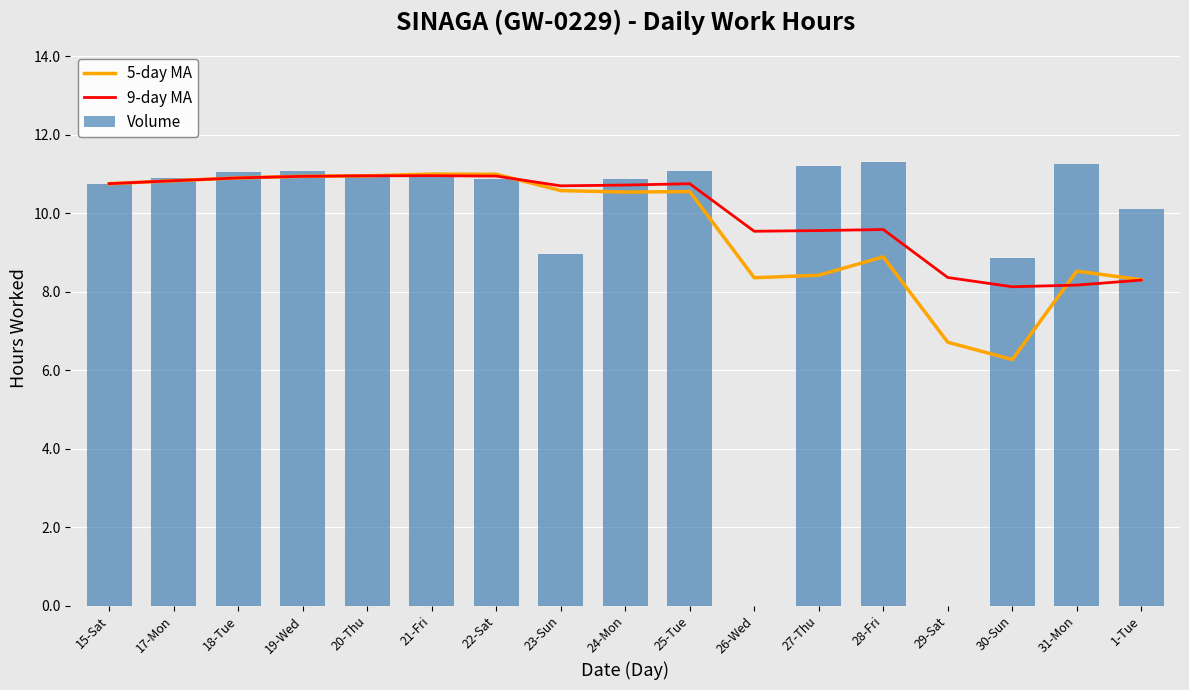

What is the sum of the 5-day MA values at 26-Wed and 27-Thu?

16.8